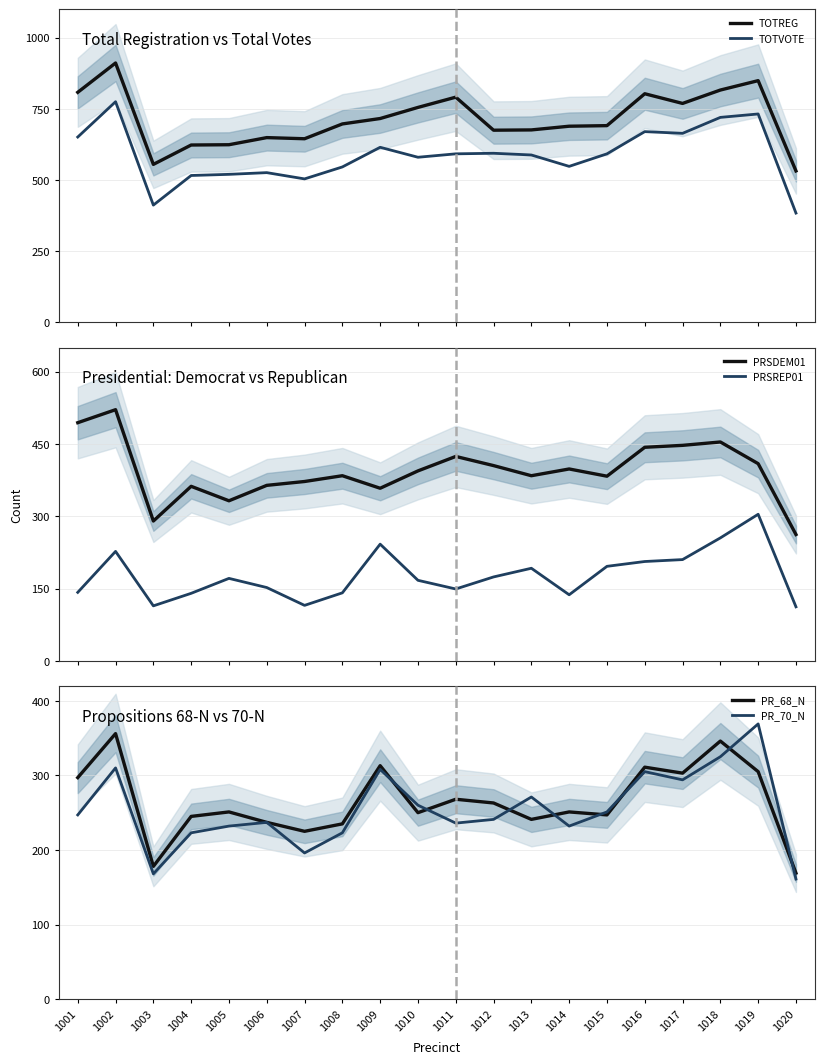

Reading left to right, list all the values displayed in this chart.

TOTREG: 808	911	555	623	624	649	645	697	716	755	791	675	676	689	691	803	769	816	849	532
TOTVOTE: 651	775	412	516	520	526	504	546	615	580	592	594	588	548	592	670	664	720	732	384
PRSDEM01: 494	521	290	362	332	364	372	384	358	394	424	405	384	398	383	443	447	454	409	262
PRSREP01: 142	227	114	140	171	152	115	141	242	167	149	174	192	137	196	206	210	255	304	112
PR_68_N: 297	356	178	245	251	237	225	235	313	250	268	263	241	251	247	311	303	346	305	169
PR_70_N: 247	310	168	223	232	237	196	223	308	260	236	241	271	232	251	305	294	325	369	161